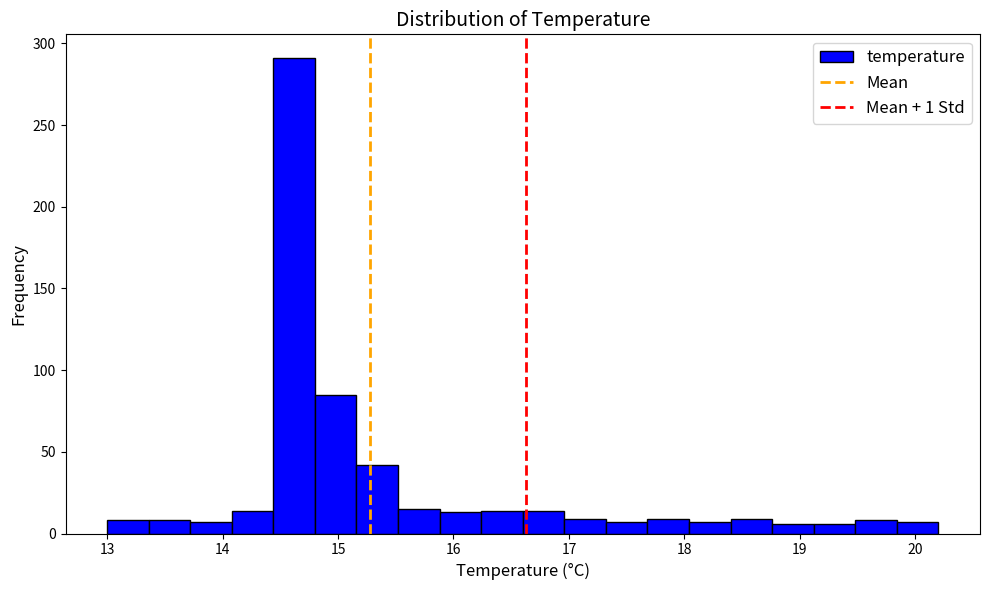

Read against the x-axis, roughly where is the centre of the tallest bar?

14.6